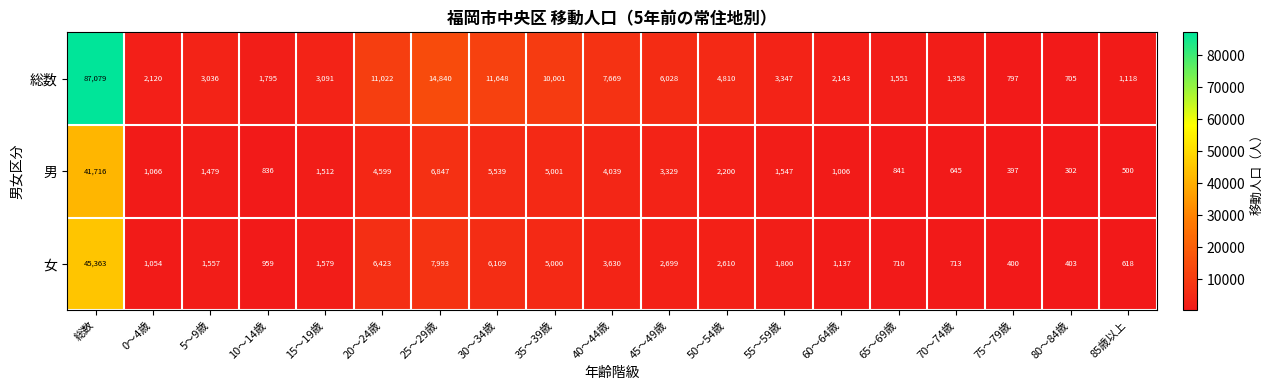

List the series in order of their peak value, highest first.

総数, 女, 男